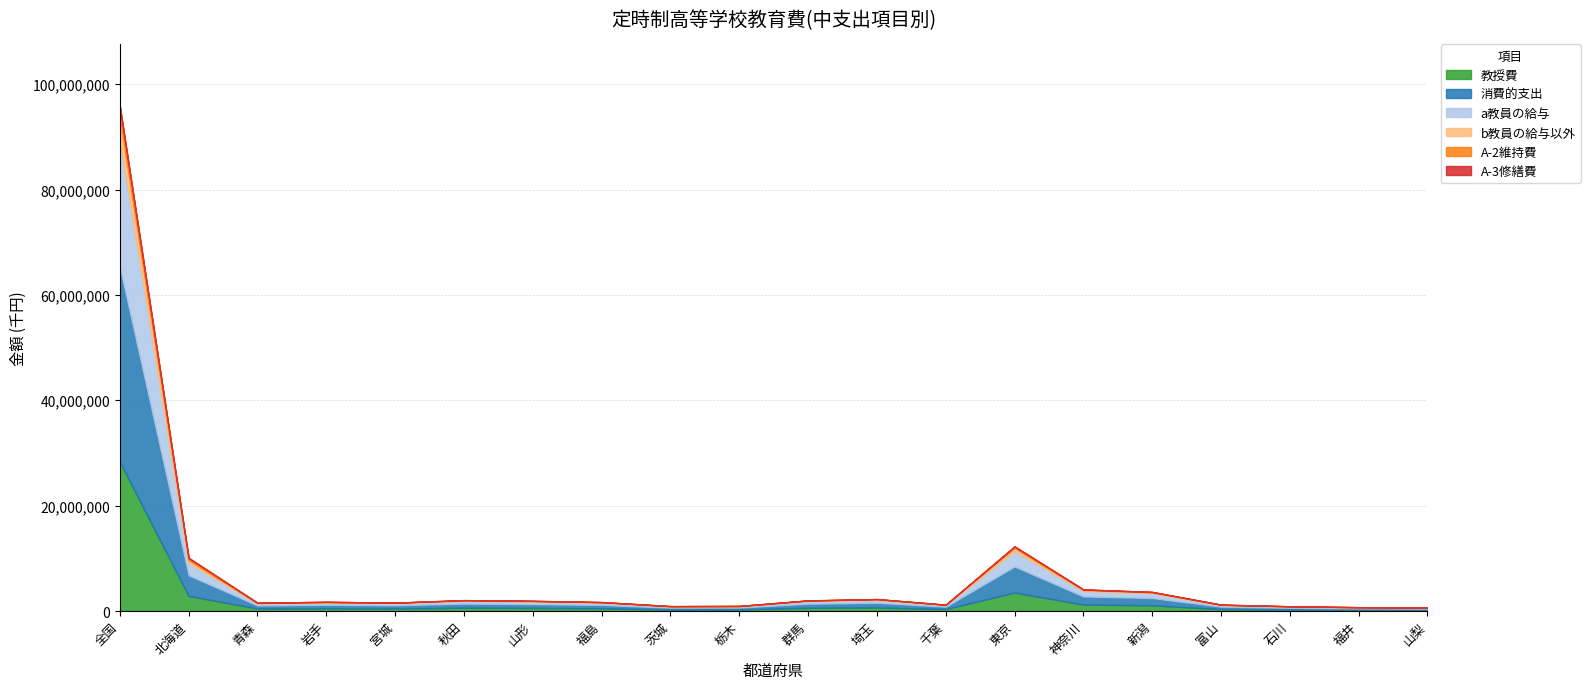

At 東京, list the series in order from largest to smallest.

消費的支出, 教授費, a教員の給与, b教員の給与以外, A-2維持費, A-3修繕費